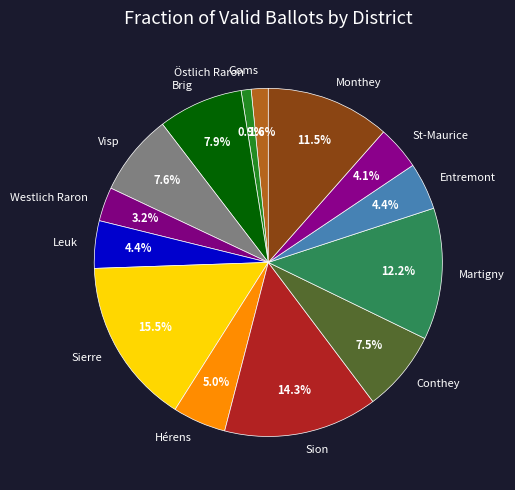

True or false: Östlich Raron accounts for 1% of the total.

True